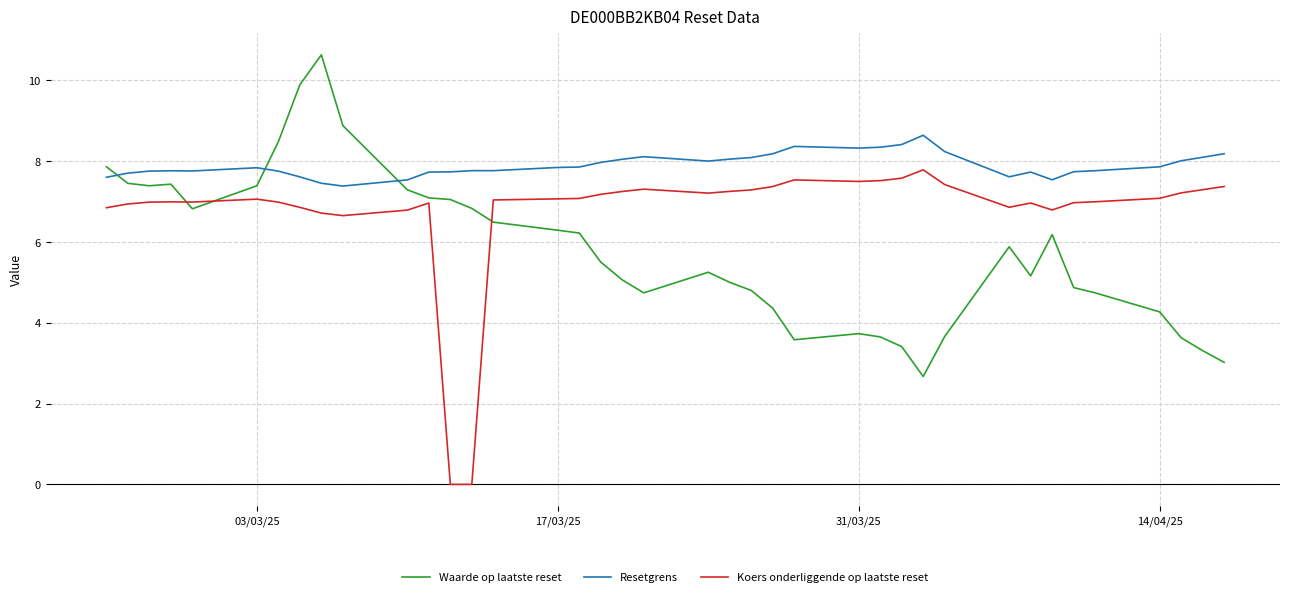

True or false: Waarde op laatste reset and Resetgrens cross at least once.

True